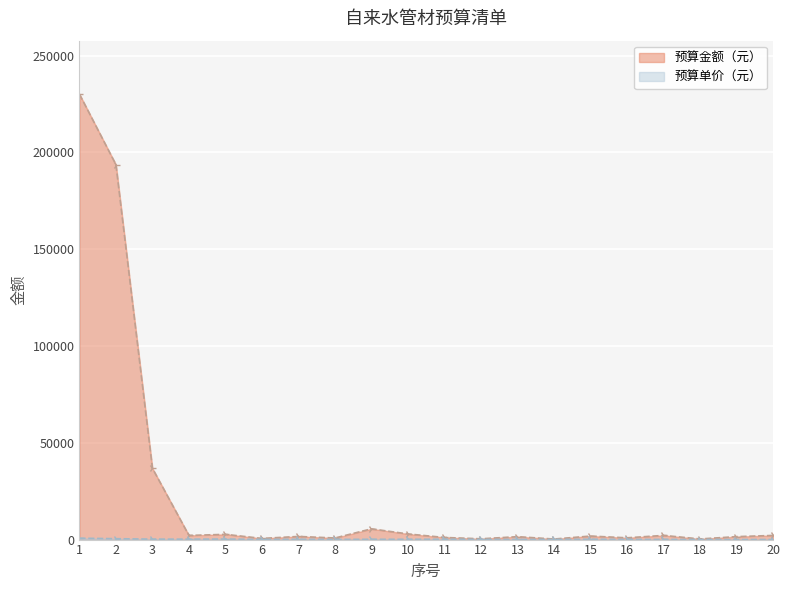

How many values in the 预算单价（元） series are below 139?

10